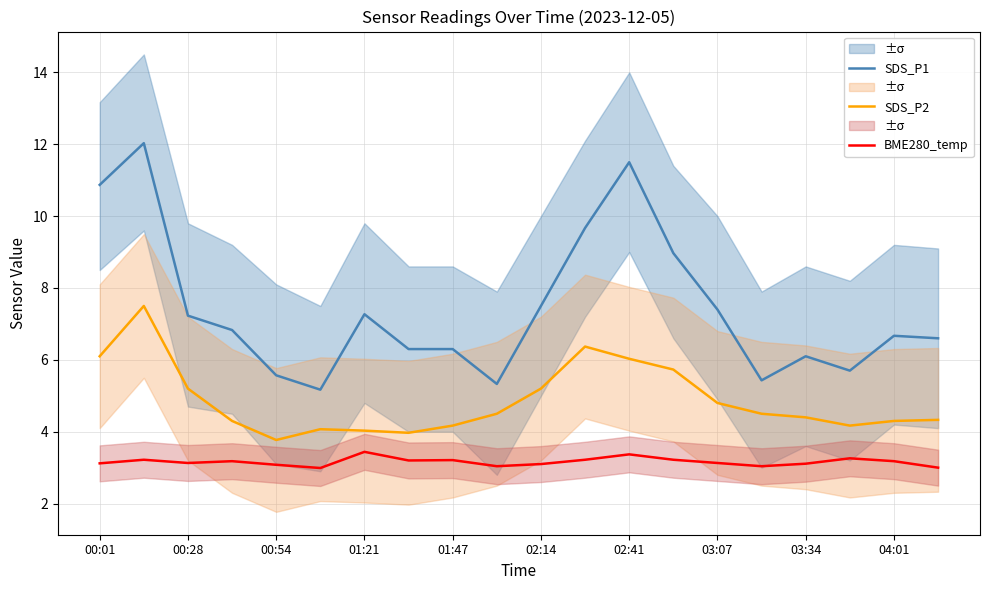

In SDS_P1, how many points are lower than both neighbors (excluding endpoints)?

4